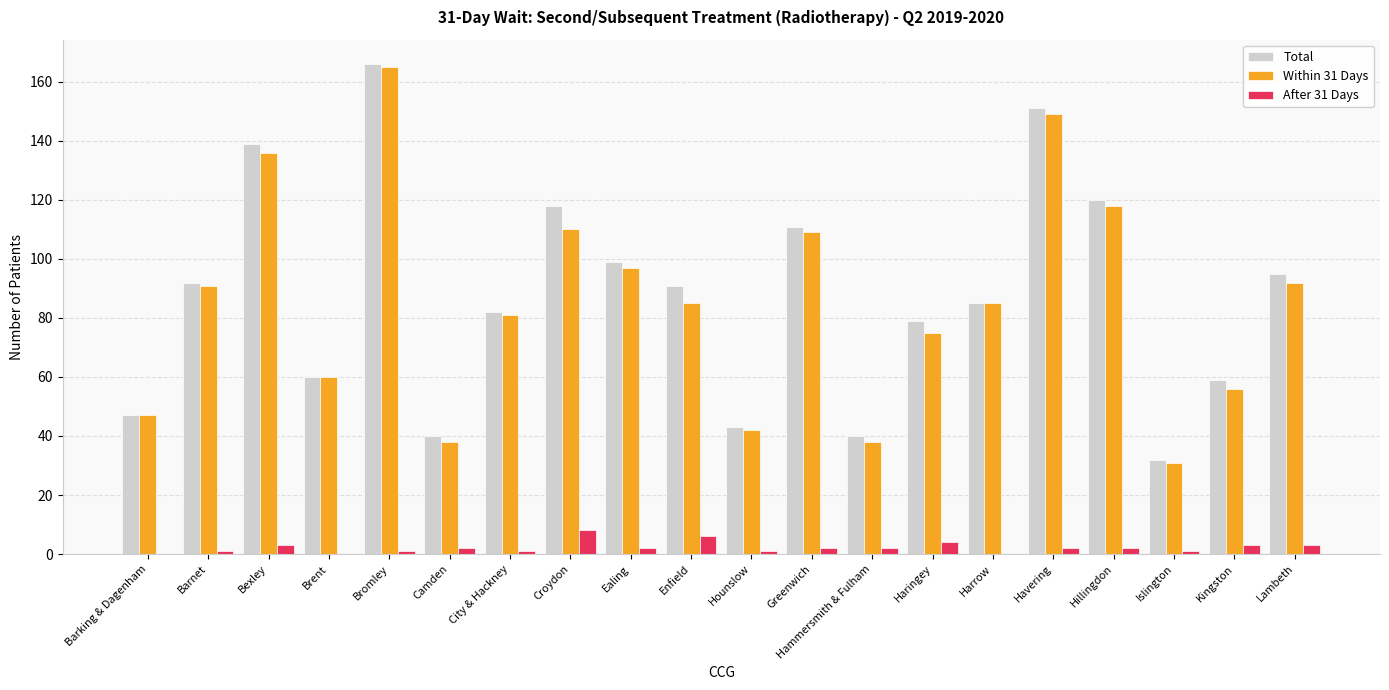

Is the value of Total at Croydon greater than the value of After 31 Days at Havering?

Yes